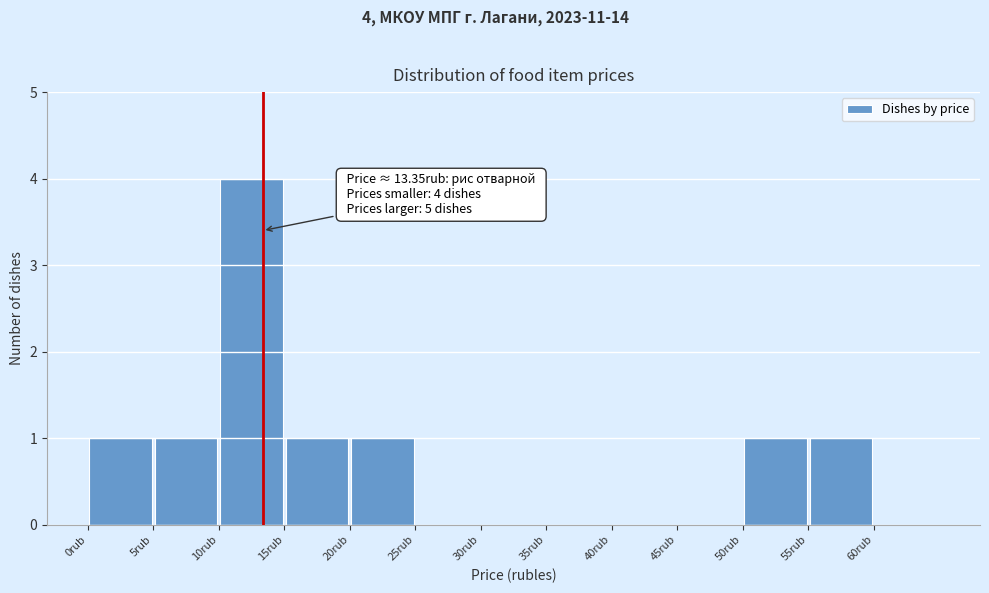

Over which range of the x-axis is the bar tallest?

10 to 15